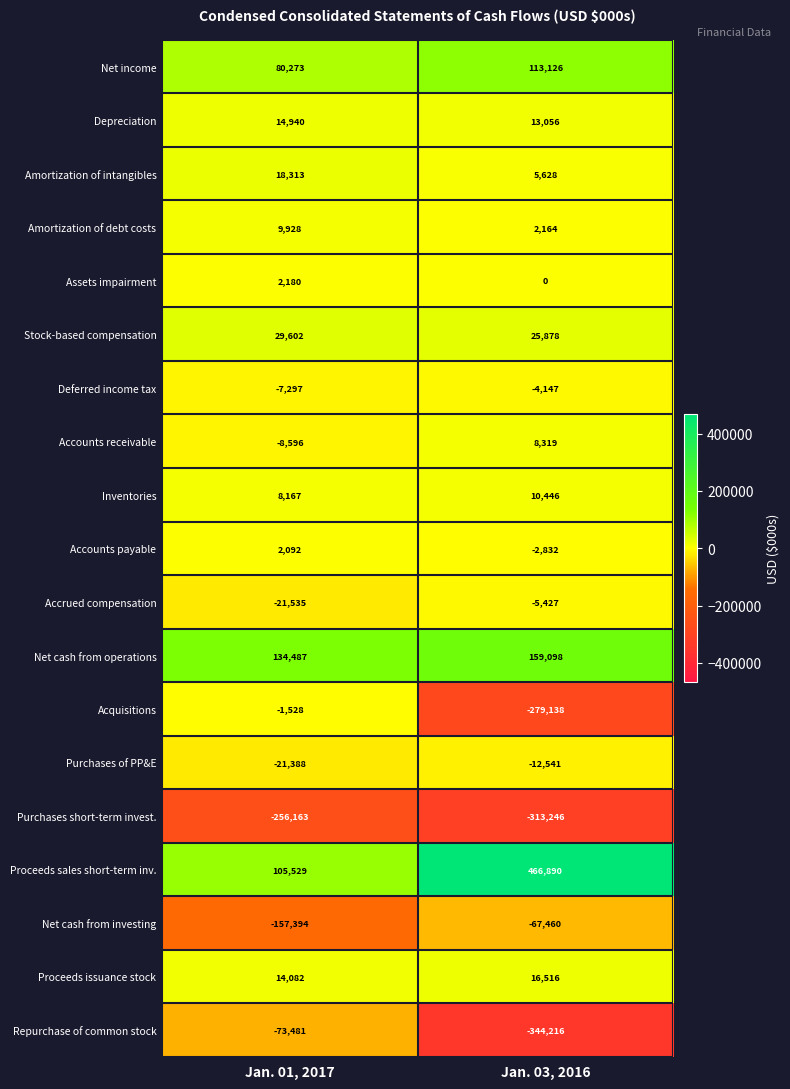

The Purchases of PP&E series shows -17404 at Jan. 03, 2016. True or false?

False